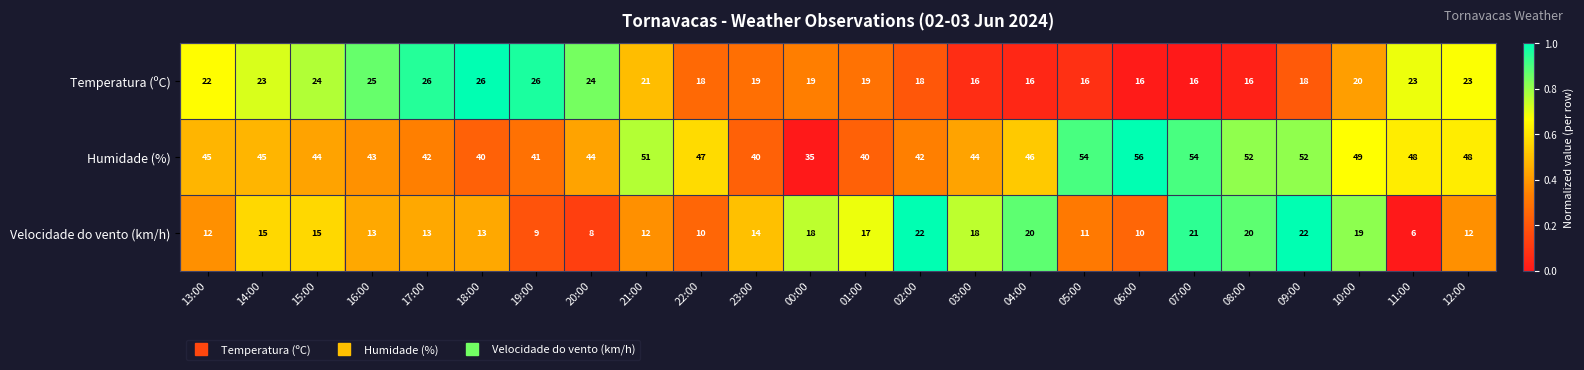

True or false: Temperatura (ºC) has a value of 15 at 15:00.

False